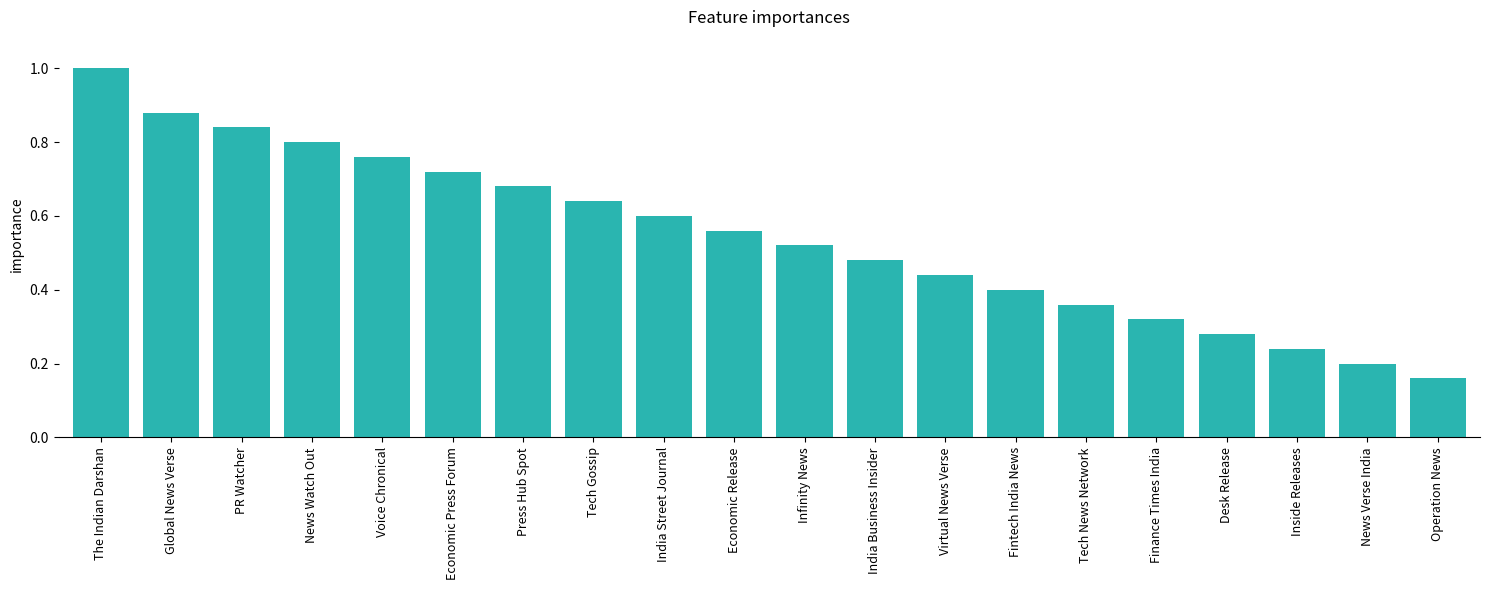

What position from the right is Voice Chronical?

16